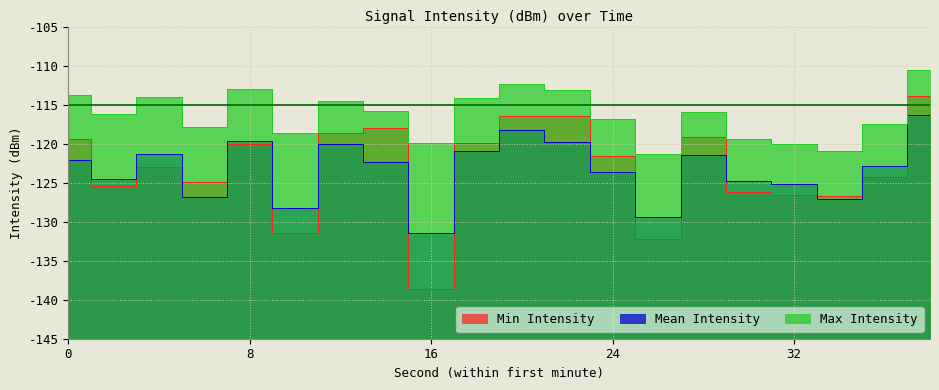

Which series has the largest range (max minus min)?

Min Intensity